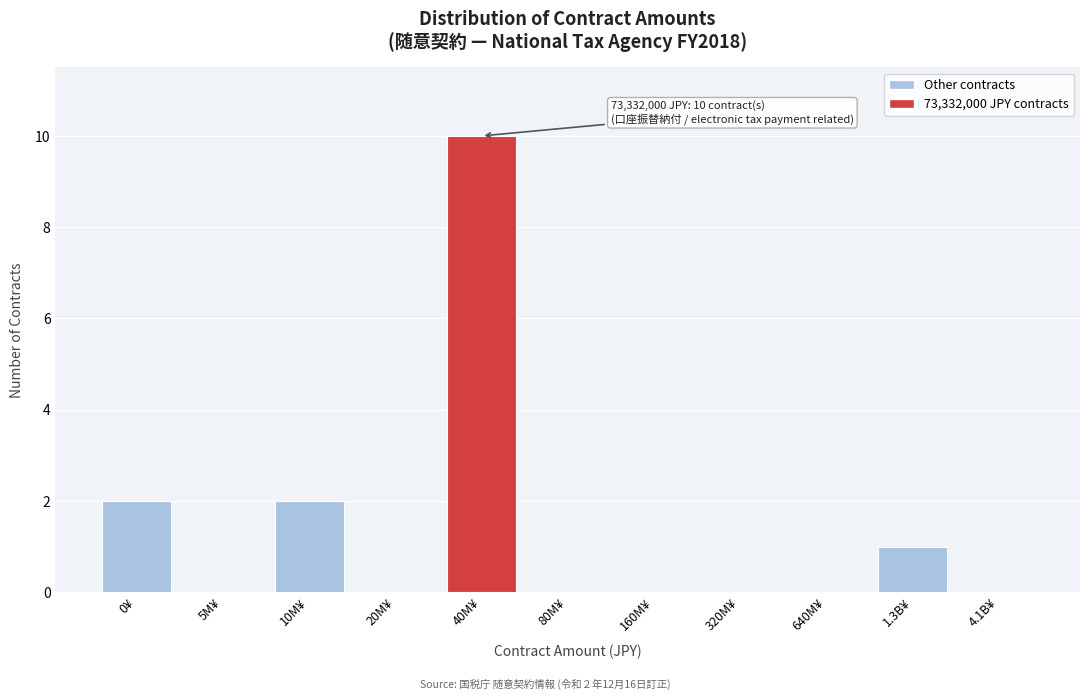

Reading left to right, transcribe all the data shown in this chart.

0¥=2	5M¥=0	10M¥=2	20M¥=0	40M¥=10	80M¥=0	160M¥=0	320M¥=0	640M¥=0	1.3B¥=1	4.1B¥=0